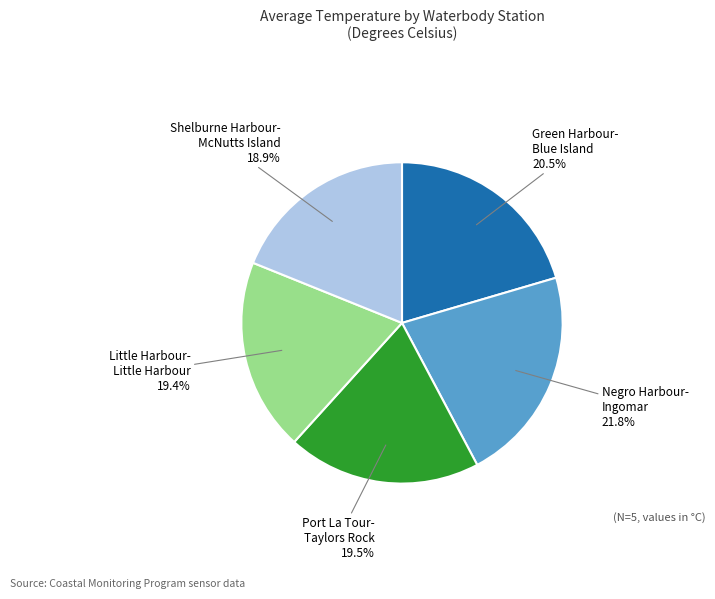

Which slice is the smallest?

Shelburne Harbour- McNutts Island